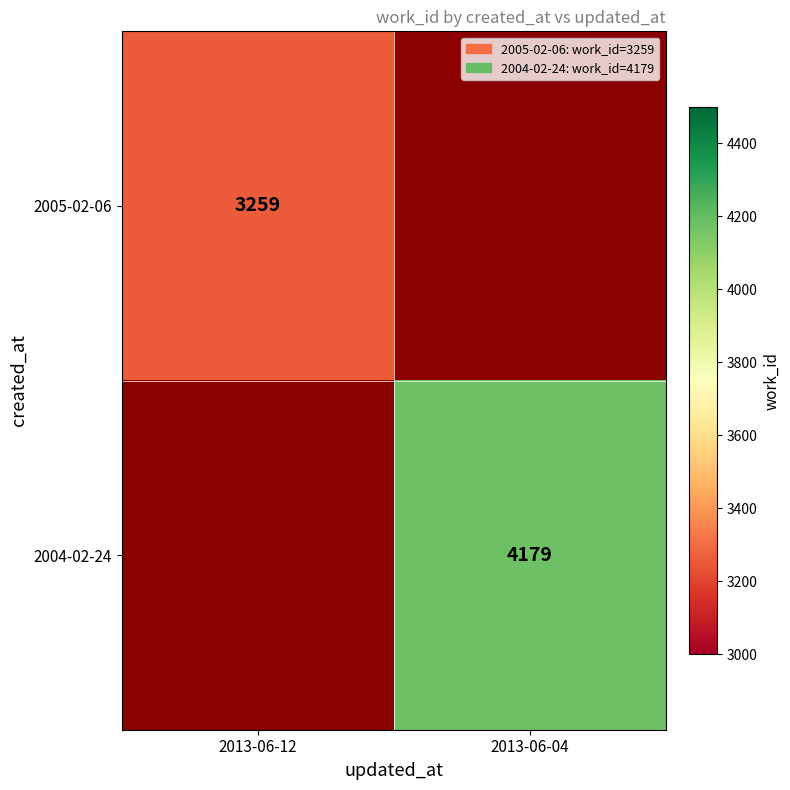

Is the value of 2004-02-24 at 2013-06-04 greater than the value of 2005-02-06 at 2013-06-12?

Yes